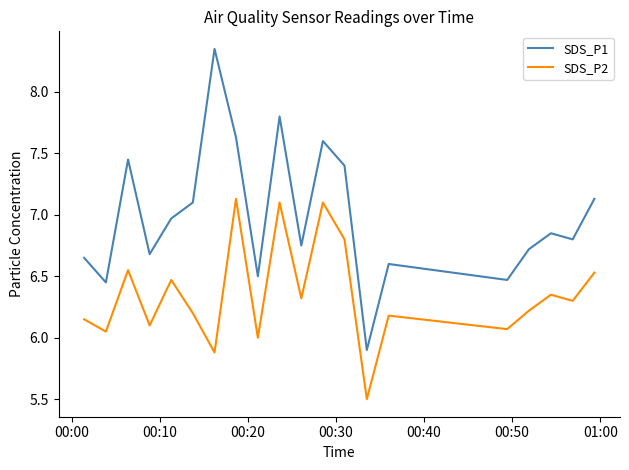

At how many categories does at least one series exceed 7?

8